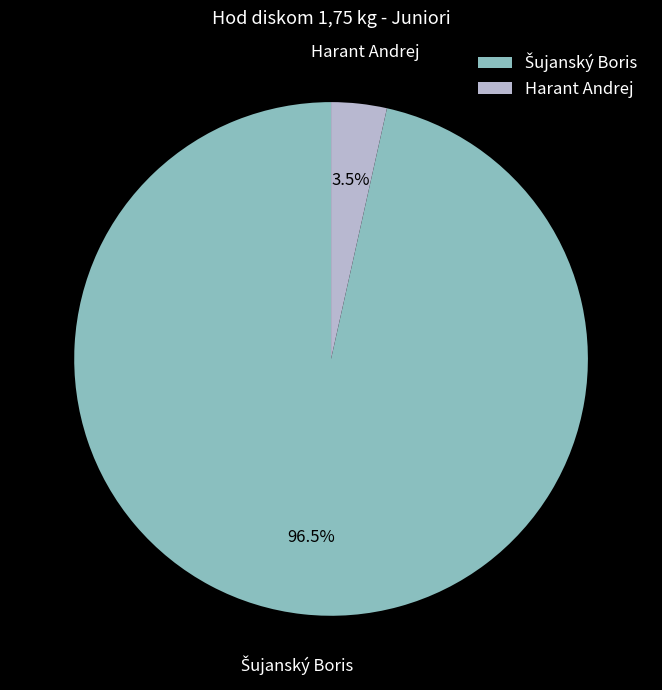

Which slice is the smallest?

Harant Andrej